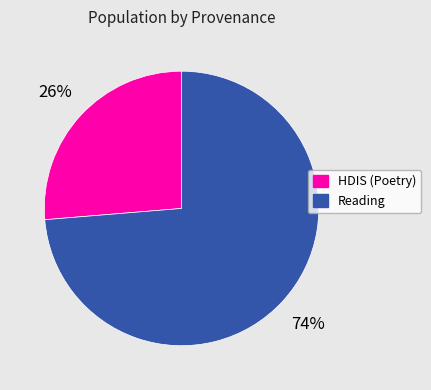

To the nearest percent, what is the average slice percentage?

50%